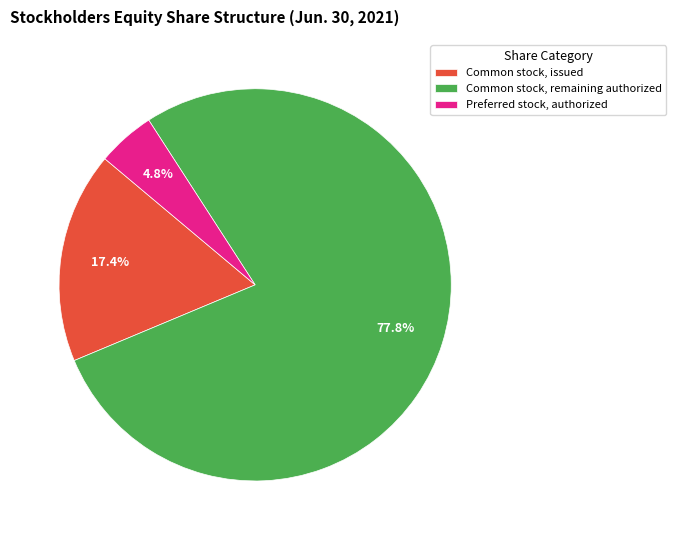

What is the largest slice in the pie chart?

Common stock, remaining authorized